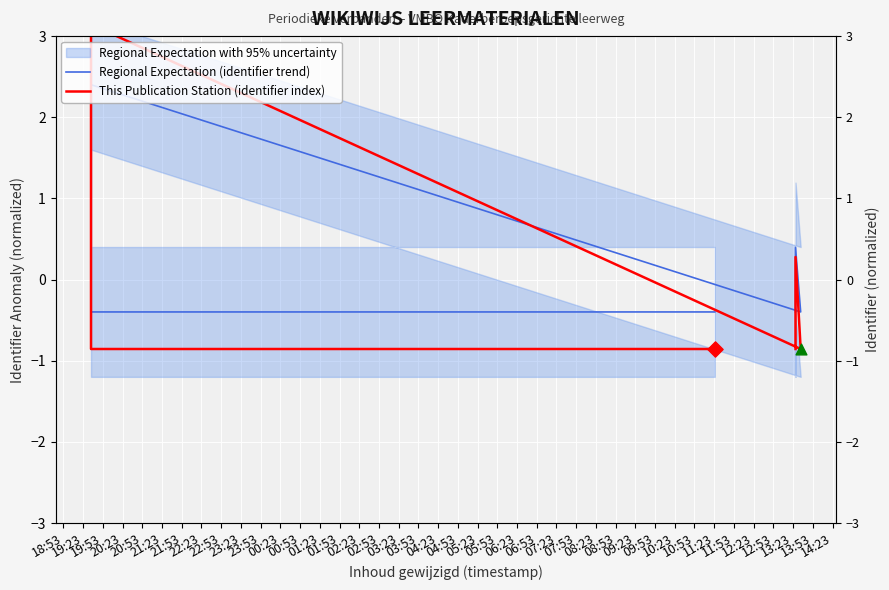

At which category is the sum across all series the highest?

19:53